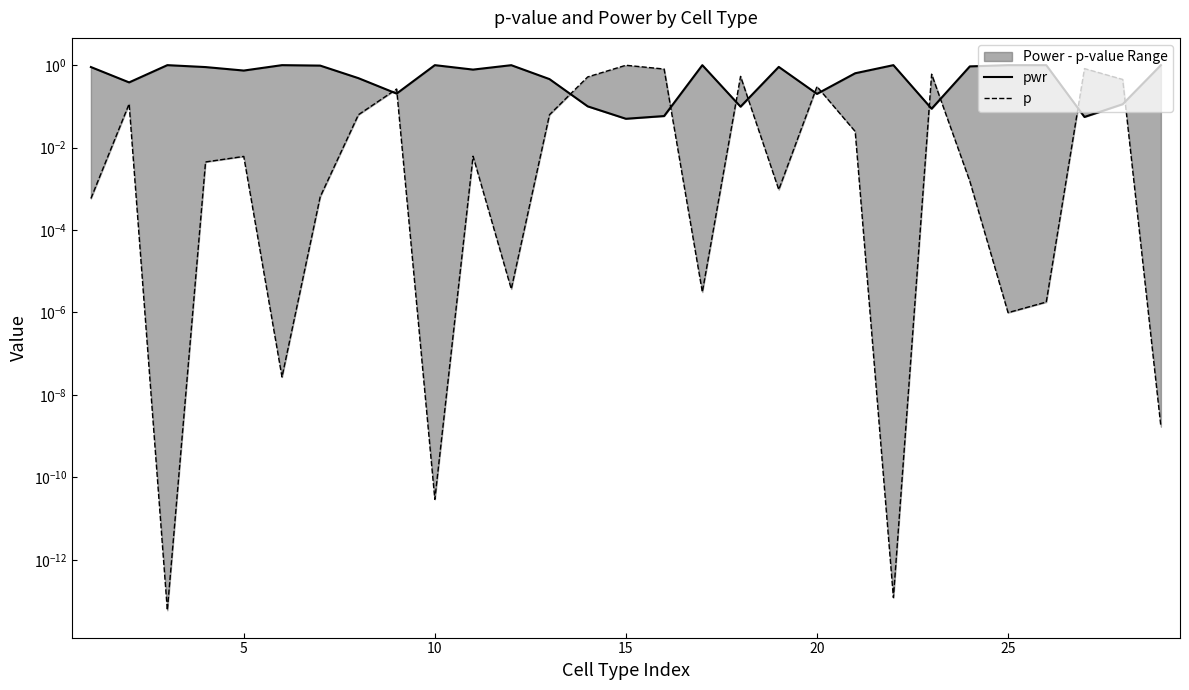

The p series shows 0.0 at 25. True or false?

False